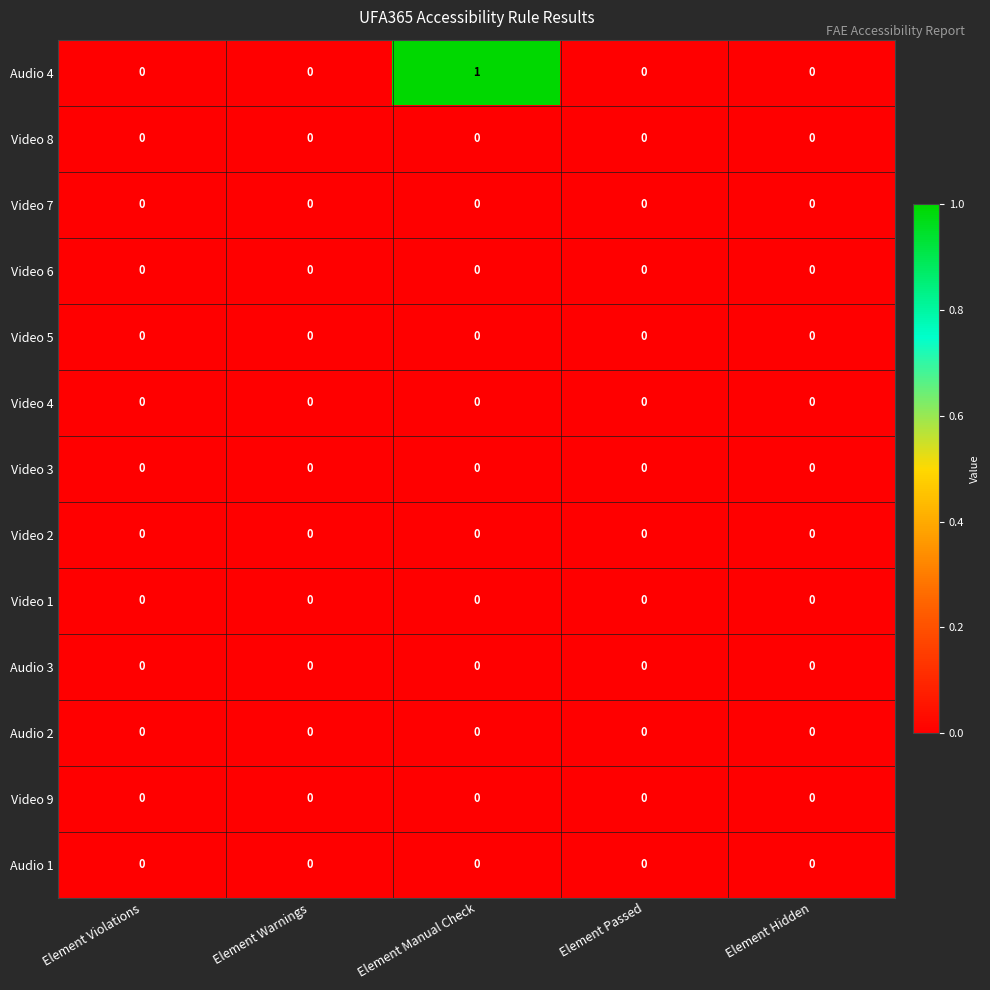

How many series are shown in this chart?

13